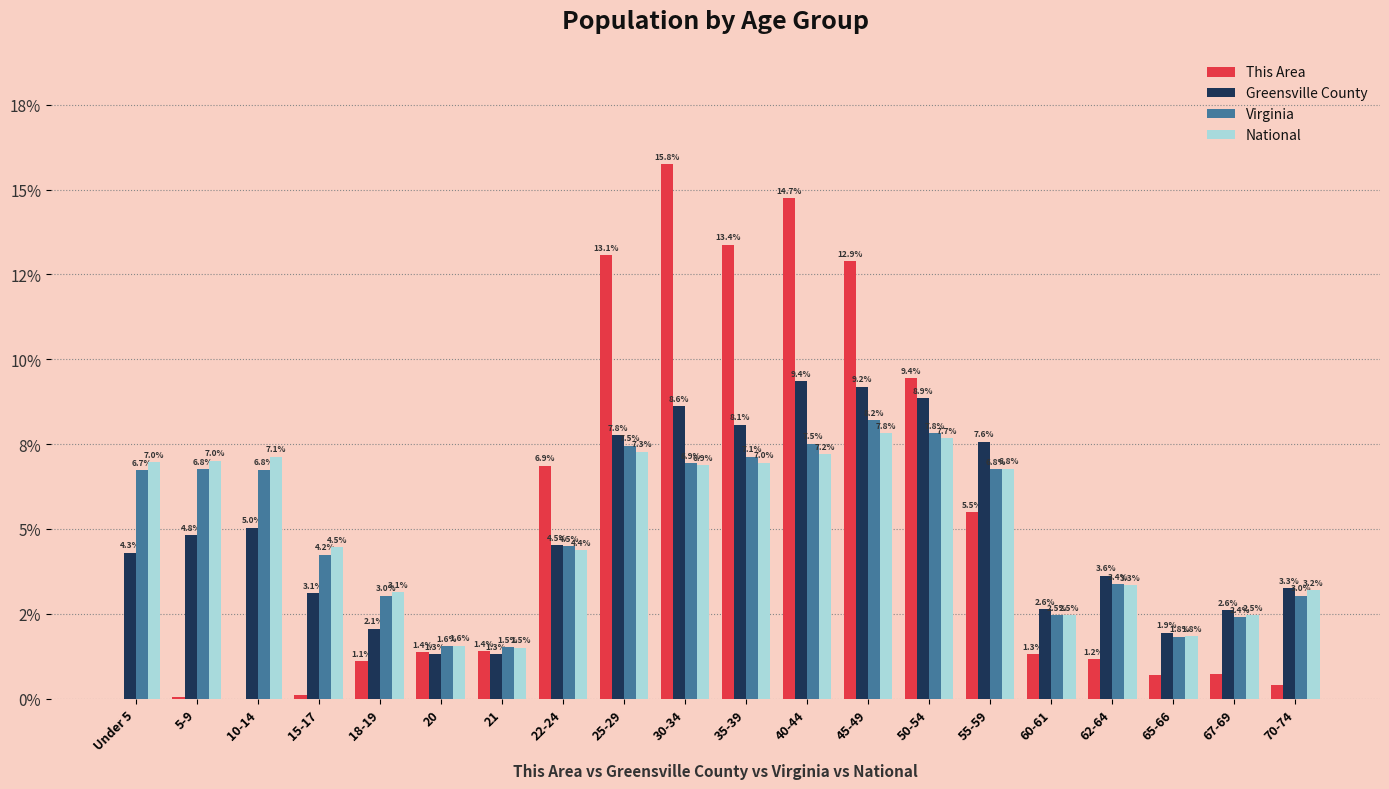

Which series changed the most between 21 and 60-61?

Greensville County